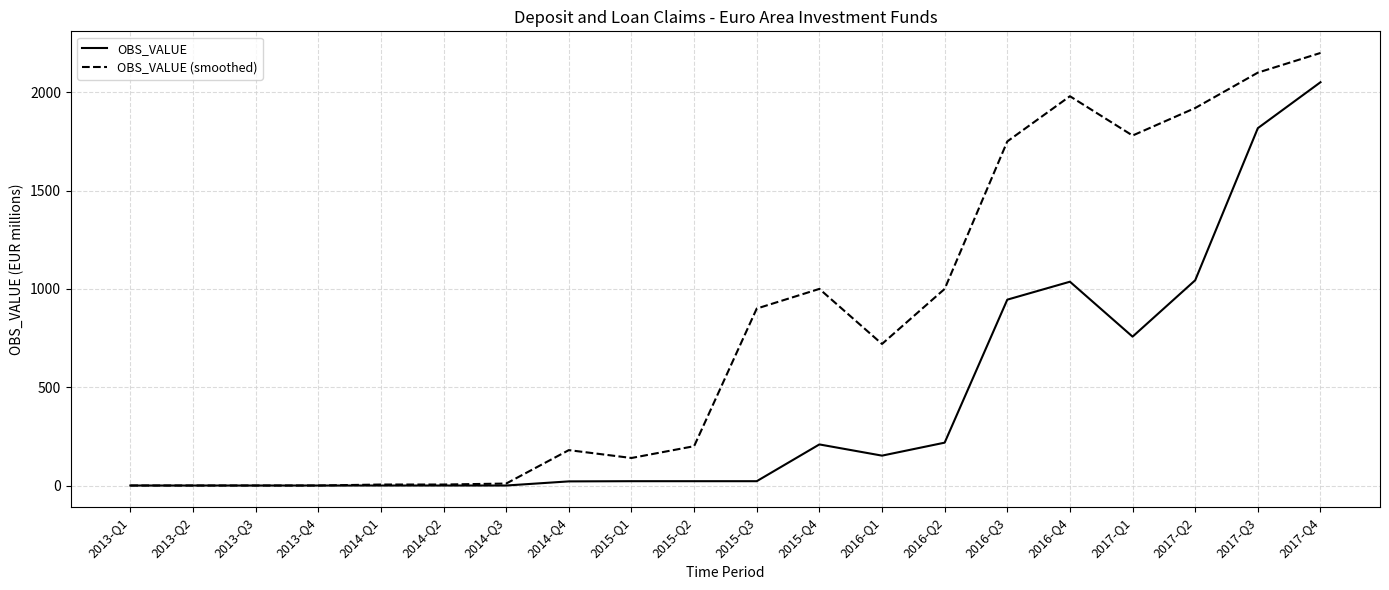

The value of OBS_VALUE at 2017-Q3 is 1817.6. True or false?

True